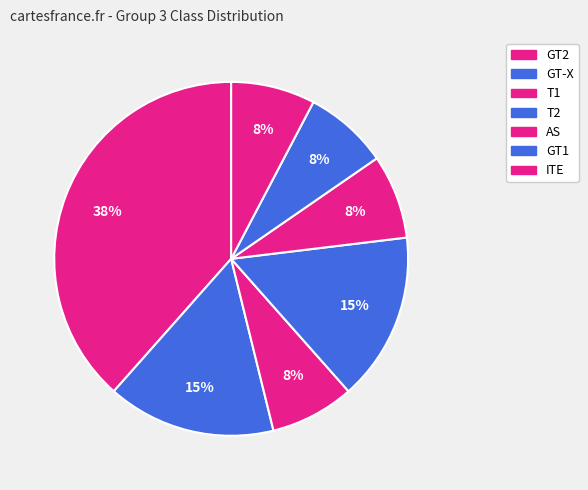

Count the number of slices in the pie.

7